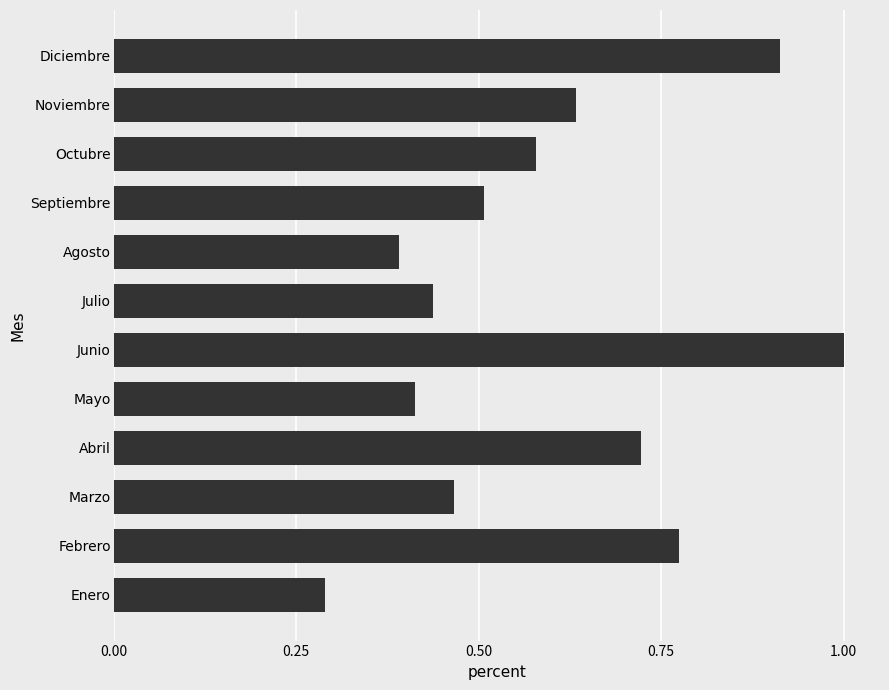

How many bars are there in total?

12